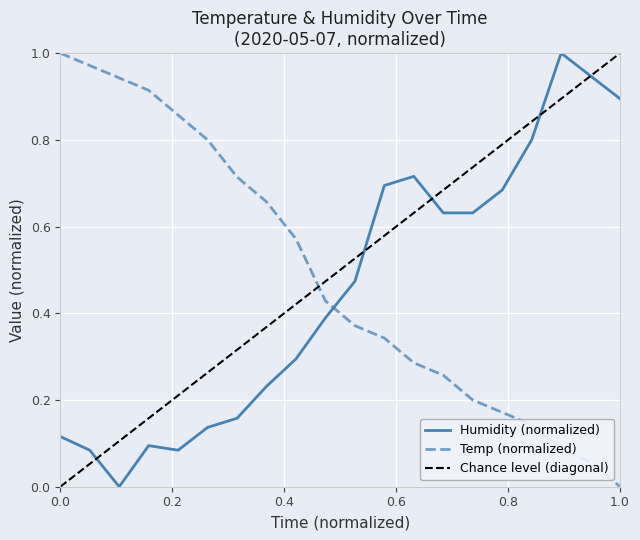

In Humidity, how many points are higher than both neighbors (excluding endpoints)?

3